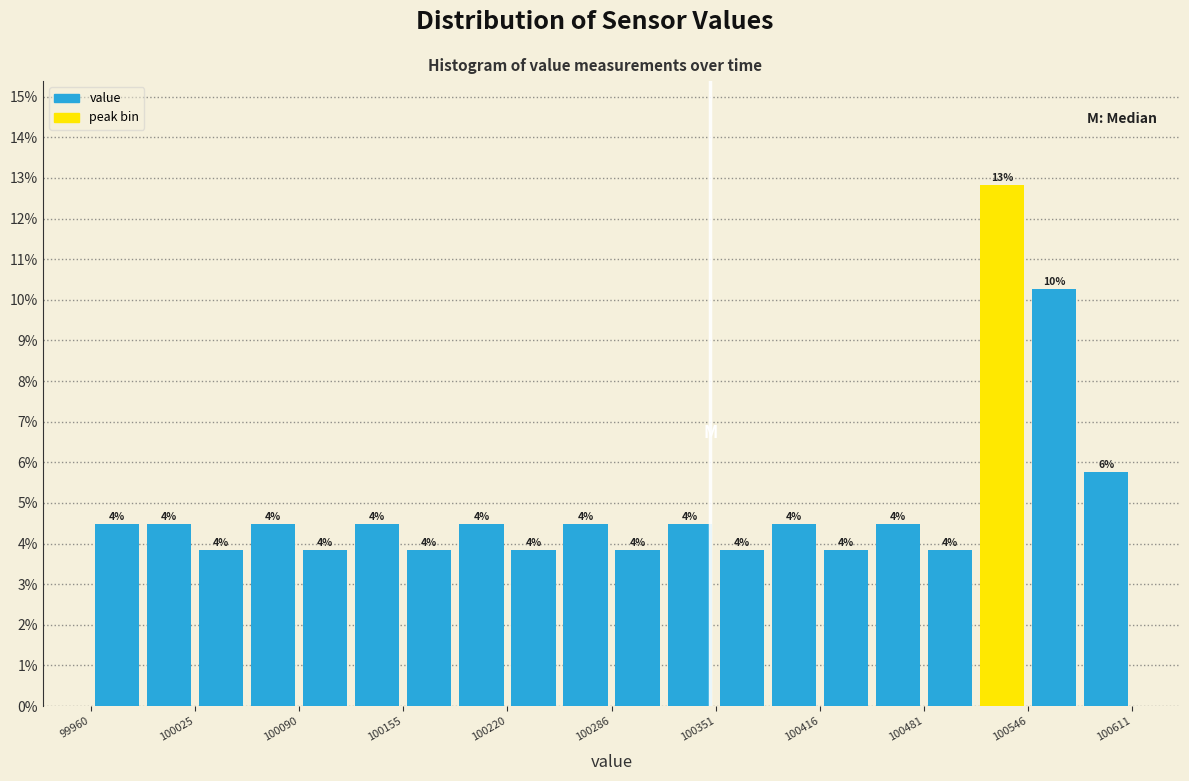

Around what value on the x-axis is the tallest bar? Give the approximate position of its centre, as read against the axis.

100530